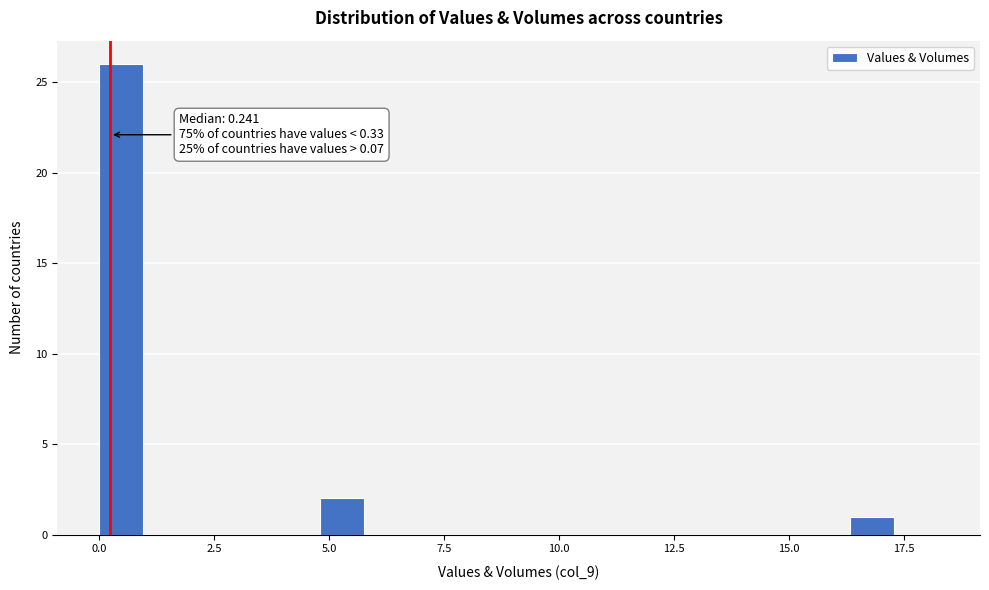

Around what value on the x-axis is the tallest bar? Give the approximate position of its centre, as read against the axis.

0.5